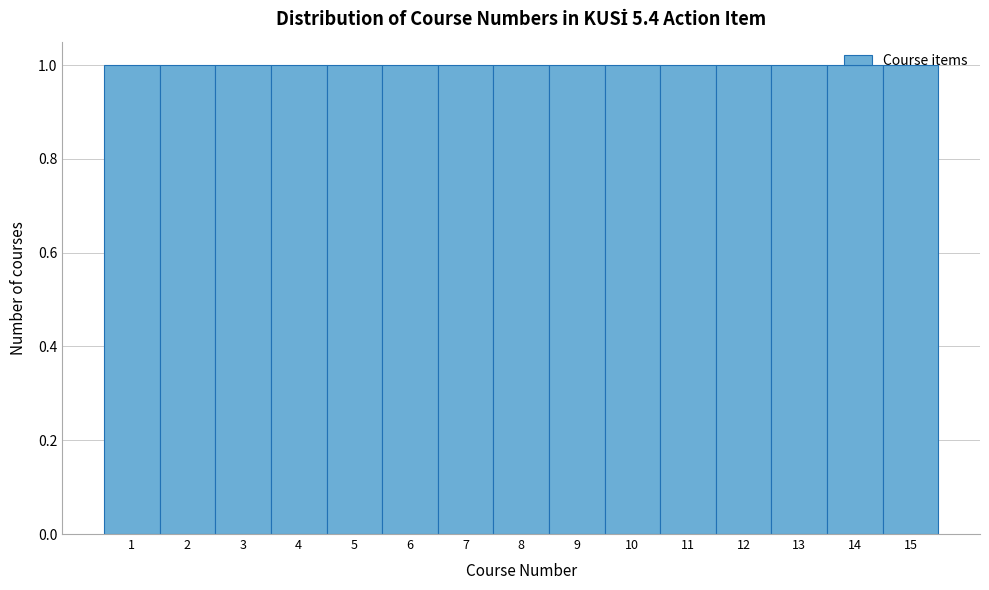

Reading left to right, list every bar in this chart as the range it spans on the x-axis followed by its height. The values are not printed on the chart, so give them approximately, as read against the axis.

0.5 to 1.5: 1
1.5 to 2.5: 1
2.5 to 3.5: 1
3.5 to 4.5: 1
4.5 to 5.5: 1
5.5 to 6.5: 1
6.5 to 7.5: 1
7.5 to 8.5: 1
8.5 to 9.5: 1
9.5 to 10.5: 1
10.5 to 11.5: 1
11.5 to 12.5: 1
12.5 to 13.5: 1
13.5 to 14.5: 1
14.5 to 15.5: 1